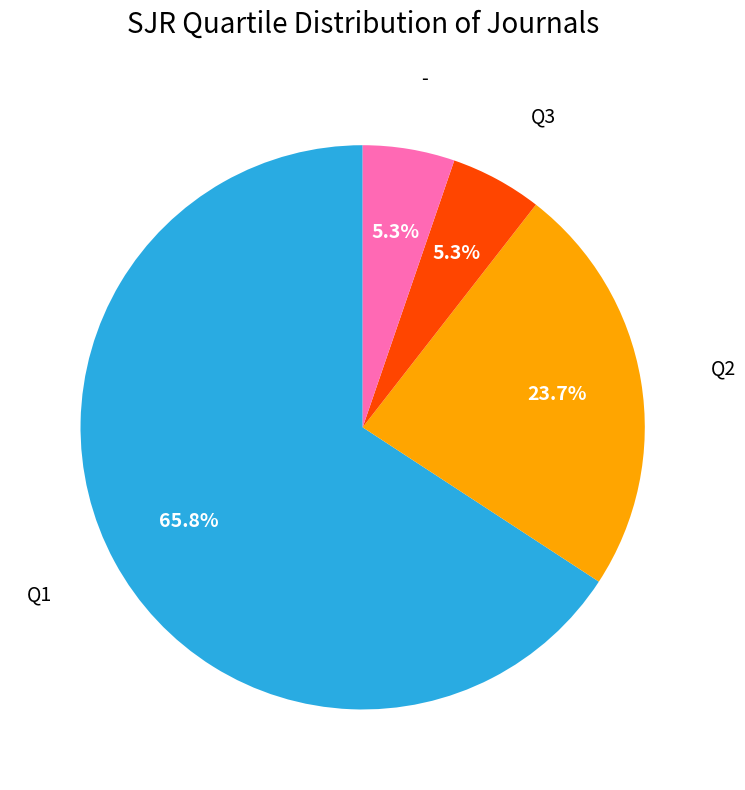

Do Q2 and Q1 together represent more than half of the pie?

Yes